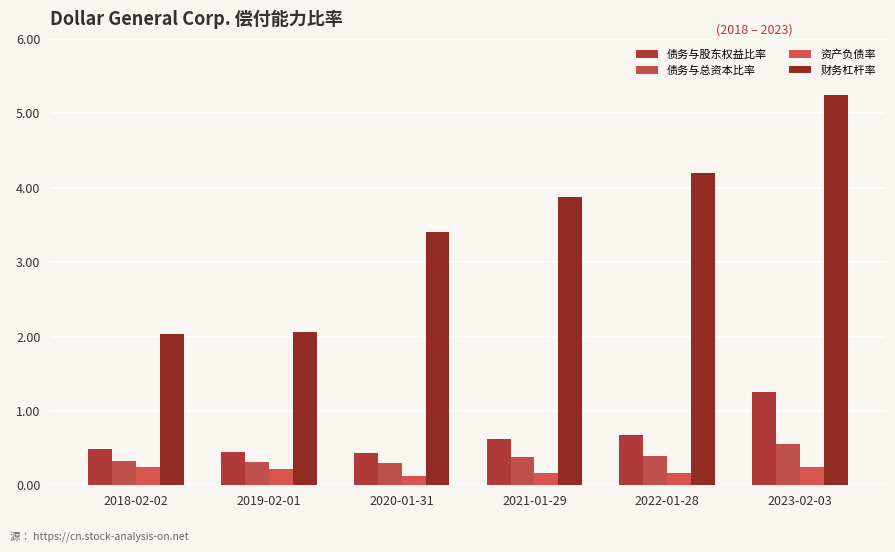

What is the value of the 债务与总资本比率 bar at the 5th from the left?

0.4